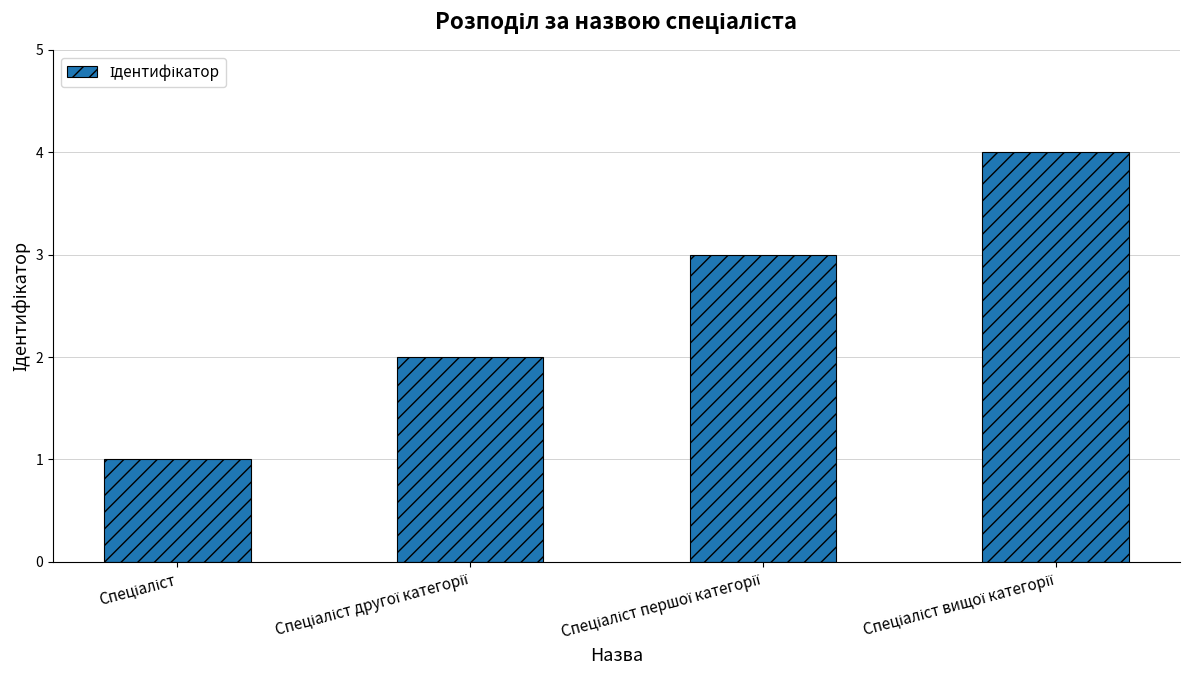

What is the maximum value shown in the chart?

4